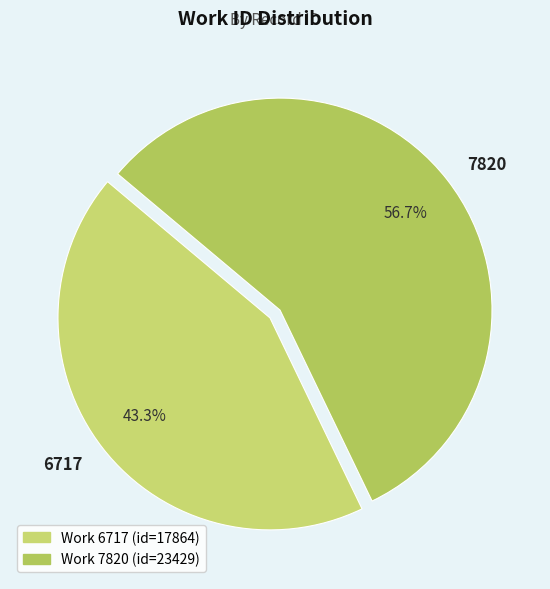

How many segments does this pie chart have?

2